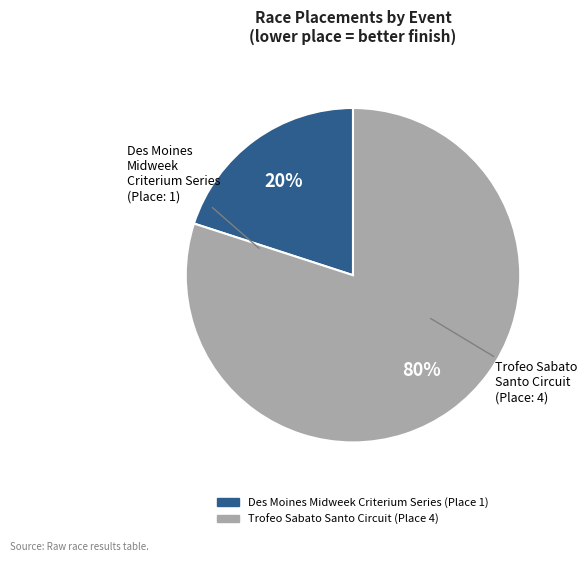

Rank the categories by value from lowest to highest.

Des Moines Midweek Criterium Series, Trofeo Sabato Santo Circuit